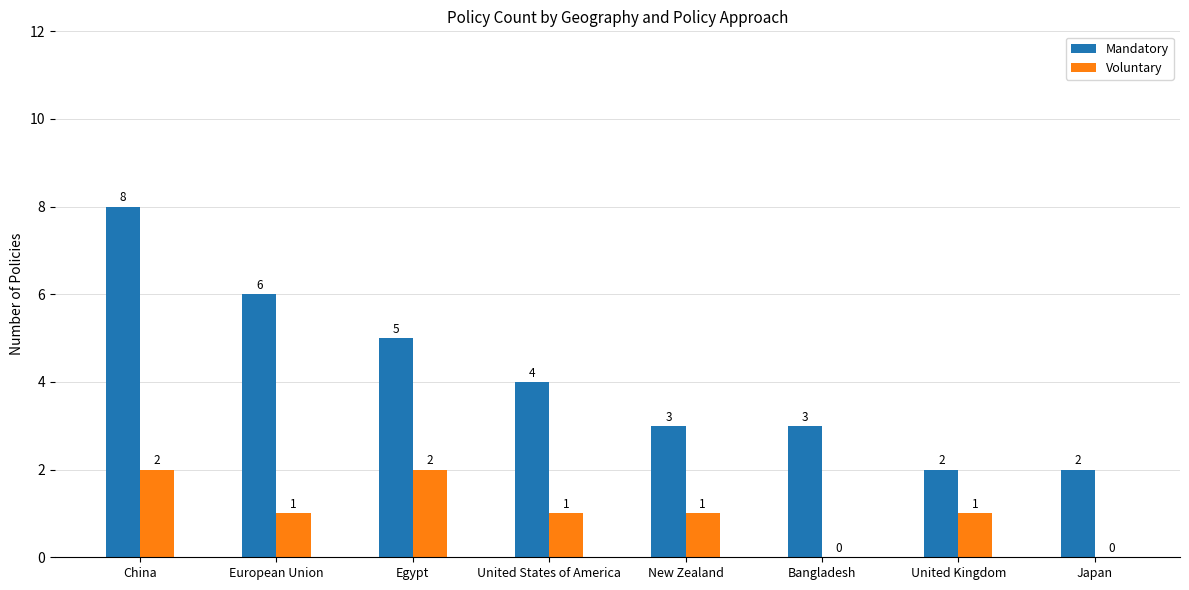

Which series has the largest total across all categories?

Mandatory